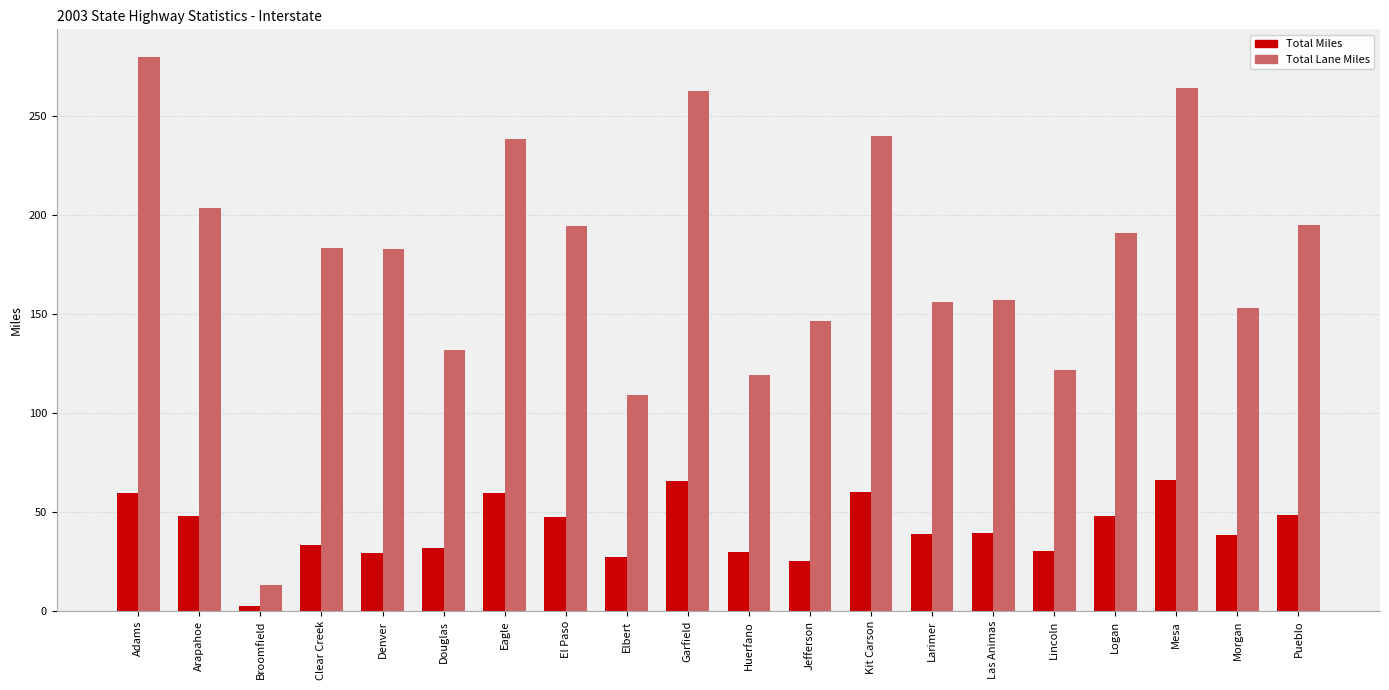

What is the average value of the Total Miles series?

41.5